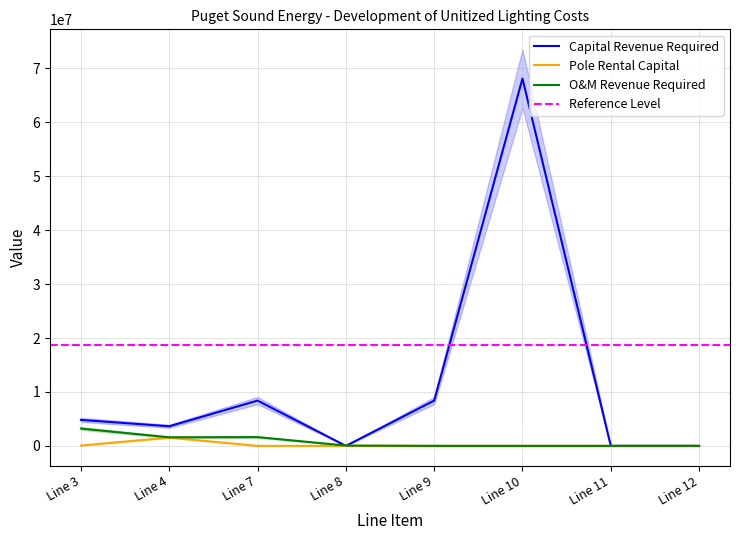

What is the sum of all Capital Revenue Required values?

93339431.3